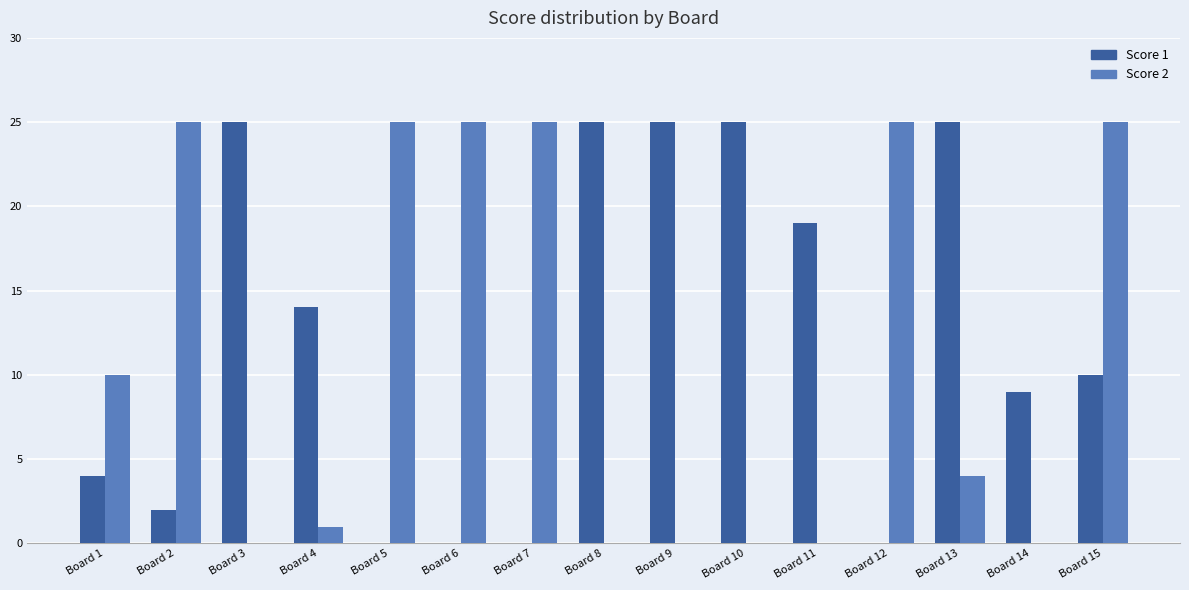

What is the sum of the Score 2 values at Board 14 and Board 7?

25